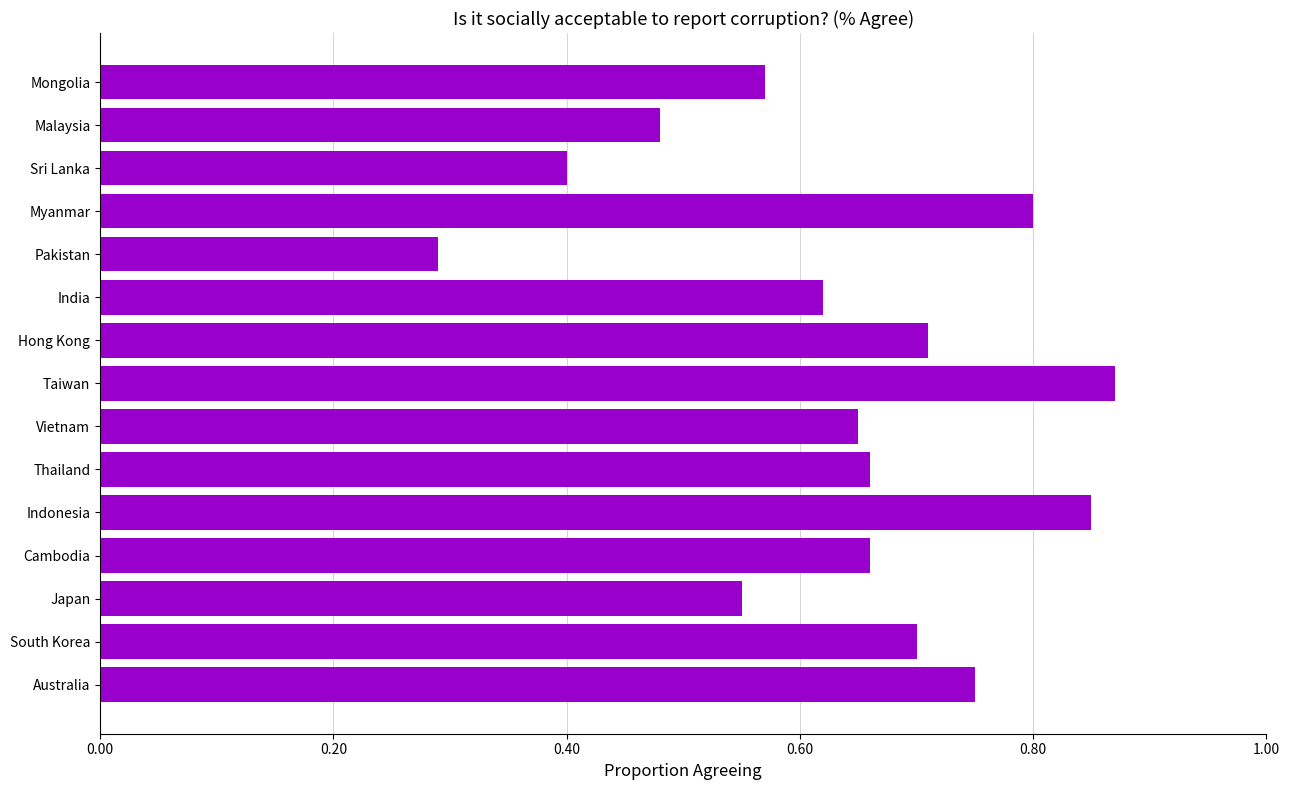

Are the bars grouped side by side (vs. stacked)?

No